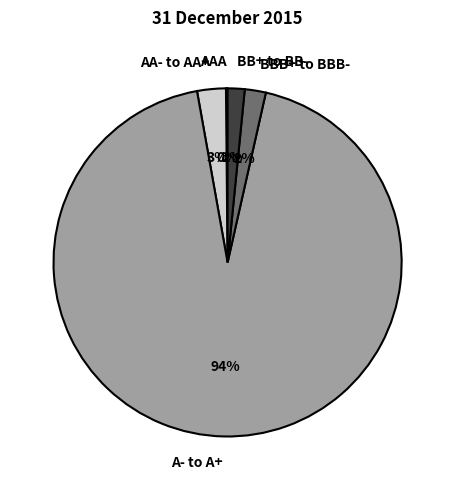

To the nearest percent, what is the combined percentage of A- to A+ and AA- to AA+?

96%